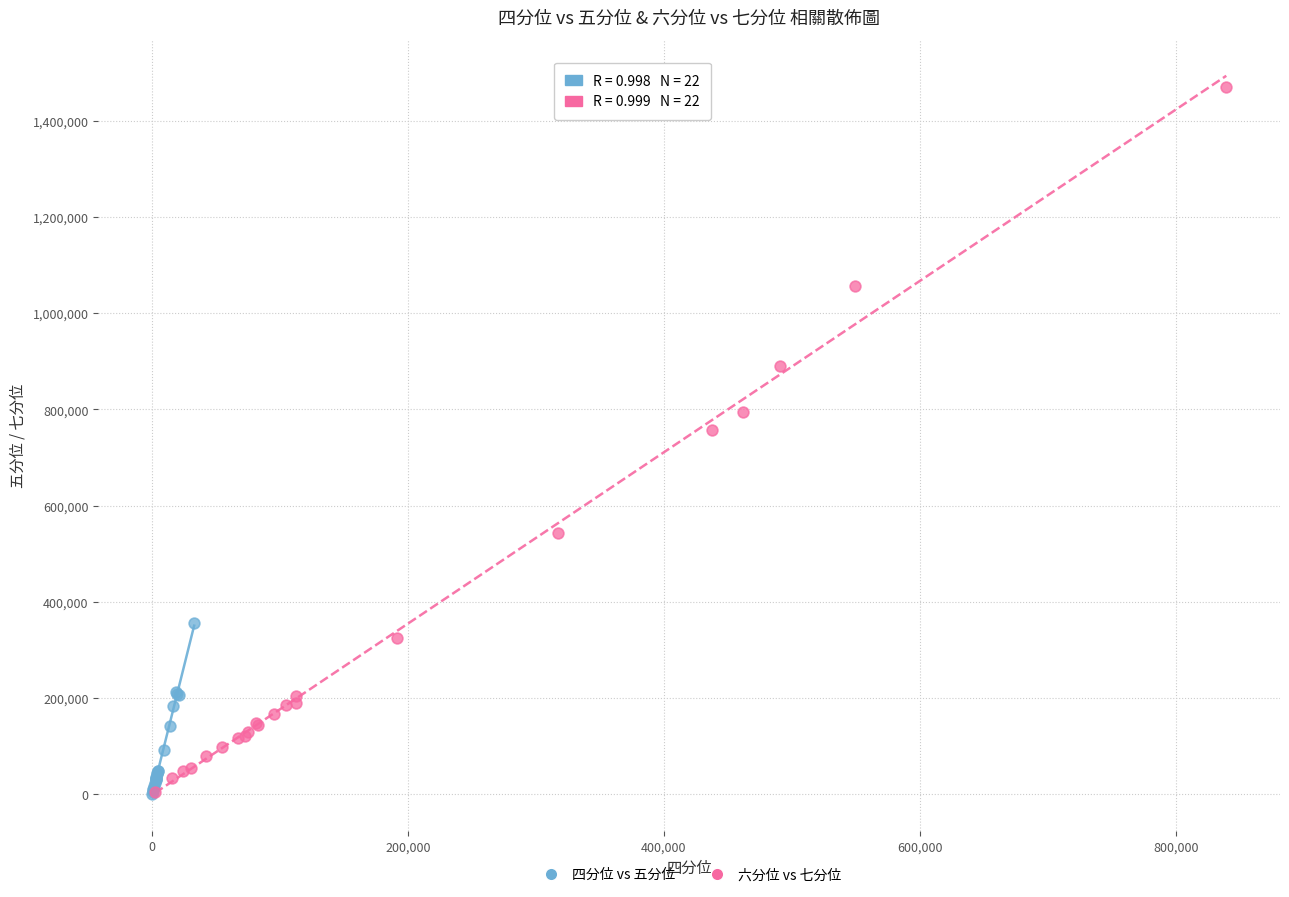

Which series contains the highest Y value?

六分位 vs 七分位